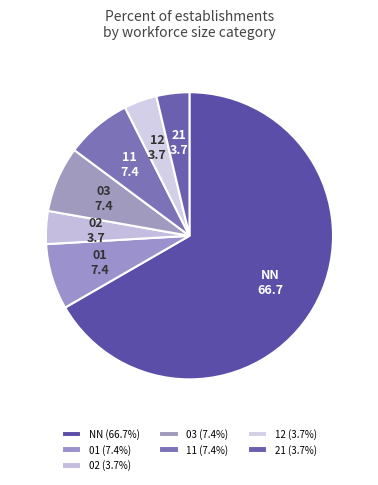

What is the largest slice in the pie chart?

NN